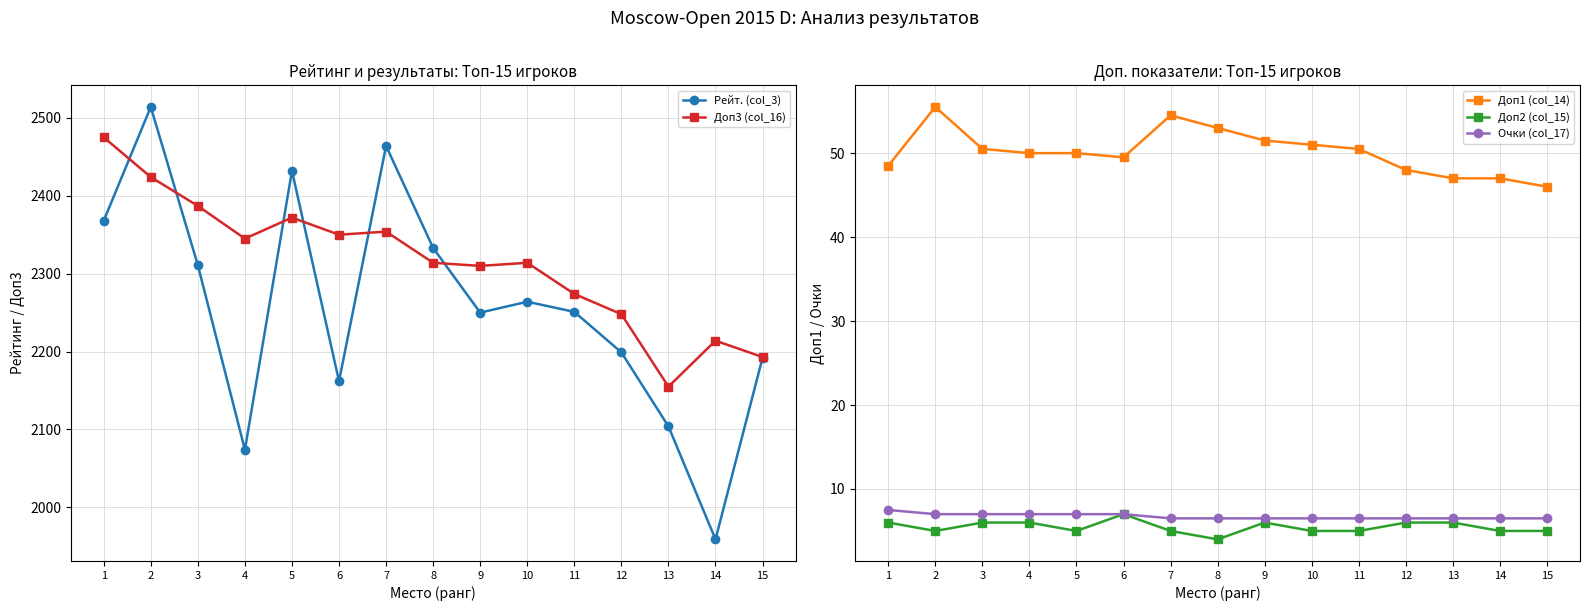

True or false: Очки (col_17) has more than 2 interior local peaks.

False